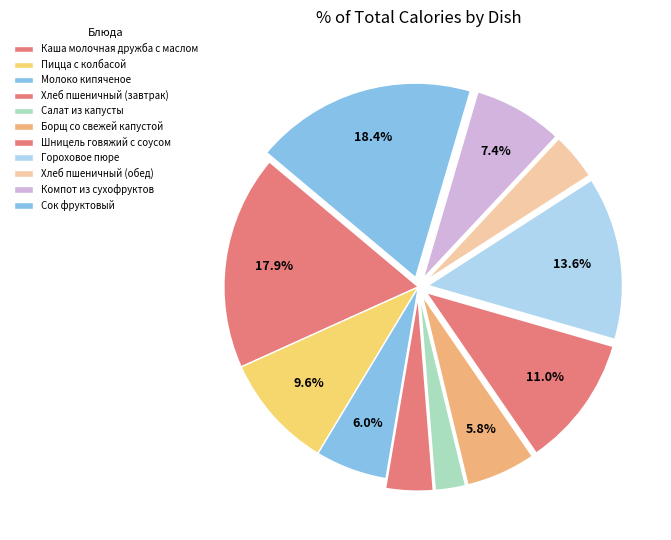

The Компот из сухофруктов slice represents 1% of the pie. True or false?

False